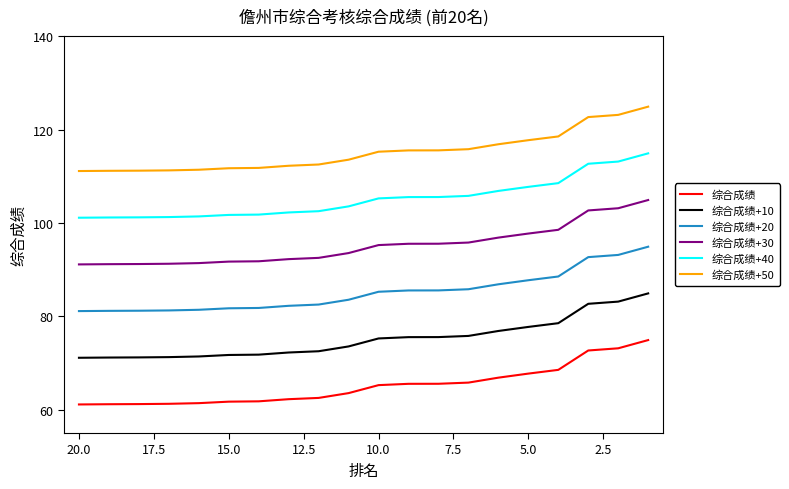

How many data points in 综合成绩+20 are less than 85?

10